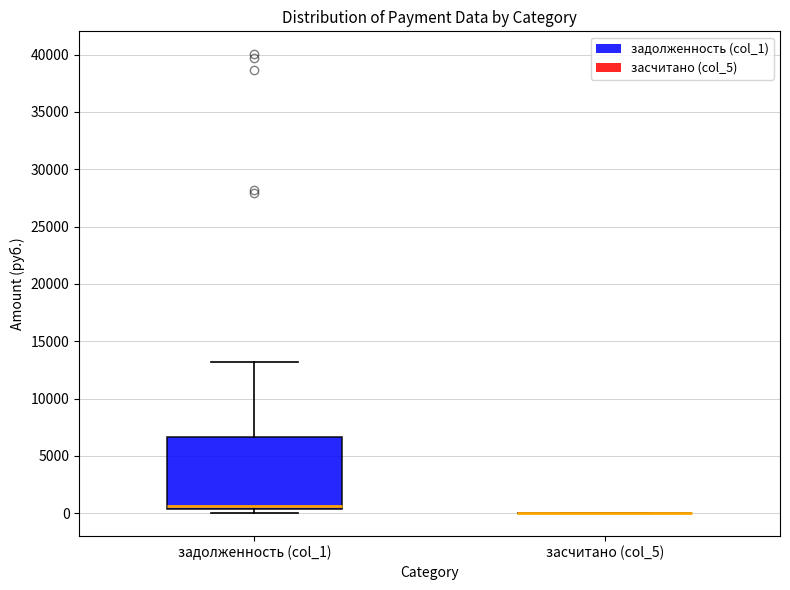

Reading left to right, read every box against the y-axis: the position of its median line, the range the box covers, and the ends of its whiskers. The values are not printed on the chart, so give them approximately, as read against the axis.

задолженность (col_1): median 500 (just above the box's lower edge), box 500 to 6500, whiskers 0 to 13000
засчитано (col_5): box collapsed to a line at 0, whiskers 0 to 0